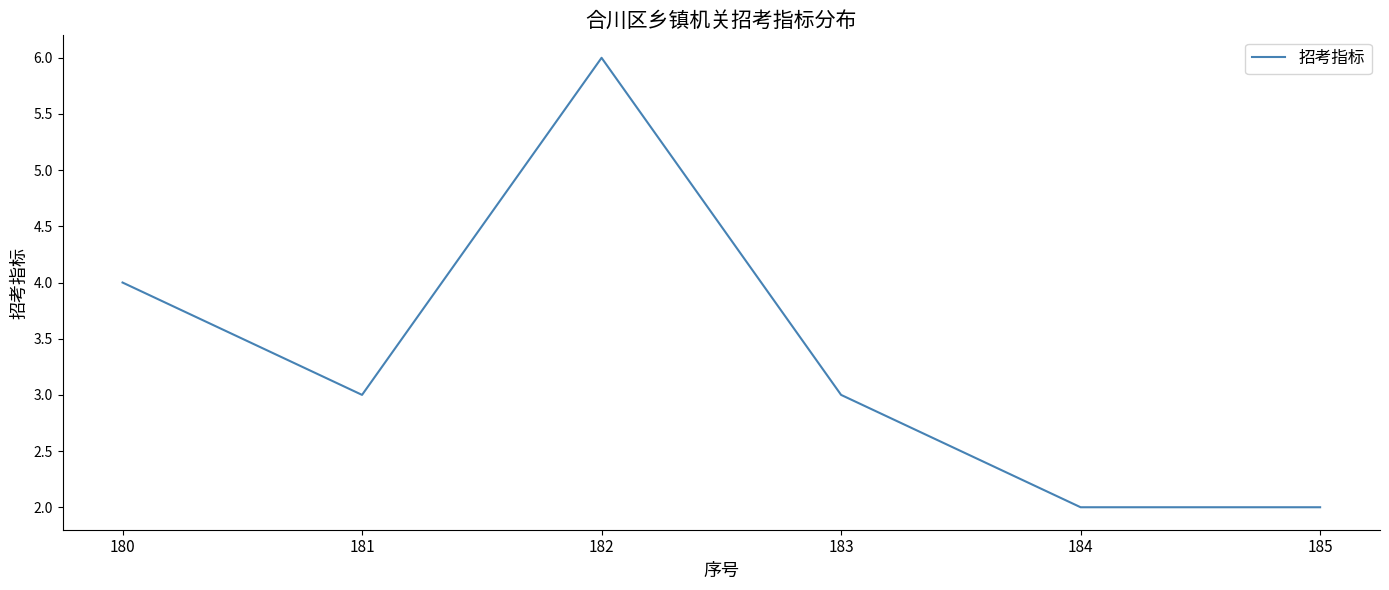

Where is the data nearest to the value 4?

180